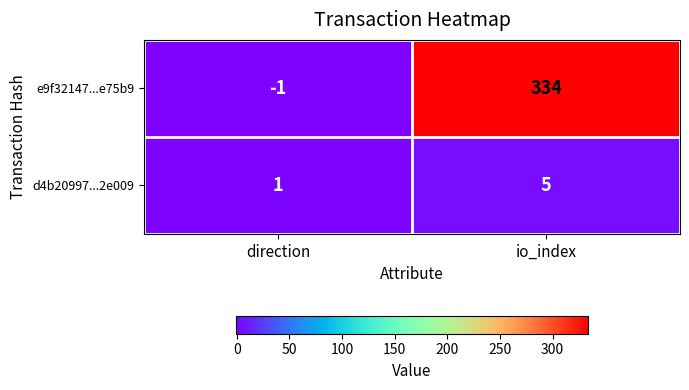

List the series in order of their overall mean, highest first.

e9f32147...e75b9, d4b20997...2e009